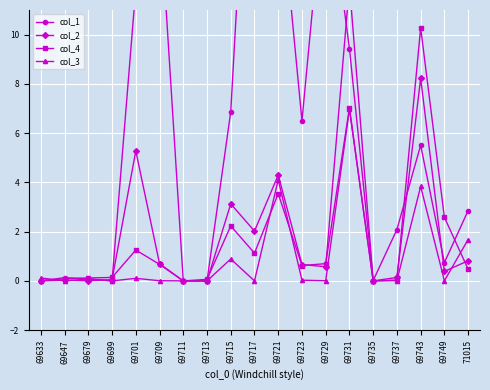

Reading left to right, list all the values displayed in this chart.

col_1: 69633=0.0	69647=0.1	69679=0.1	69699=0.0	69701=11.9	69709=15.3	69711=0.0	69713=0.0	69715=6.9	69717=24.1	69721=16.6	69723=6.5	69729=16.8	69731=9.4	69735=0.0	69737=2.1	69743=5.5	69749=0.7	71015=2.9
col_2: 69633=0.0	69647=0.0	69679=0.0	69699=0.0	69701=5.3	69709=0.7	69711=0.0	69713=0.0	69715=3.1	69717=2.0	69721=4.3	69723=0.7	69729=0.6	69731=12.0	69735=0.0	69737=0.1	69743=8.2	69749=0.4	71015=0.8
col_4: 69633=0.0	69647=0.1	69679=0.1	69699=0.1	69701=1.3	69709=0.7	69711=0.0	69713=0.1	69715=2.2	69717=1.1	69721=3.5	69723=0.6	69729=0.7	69731=7.0	69735=0.0	69737=0.0	69743=10.3	69749=2.6	71015=0.5
col_3: 69633=0.1	69647=0.0	69679=0.1	69699=0.0	69701=0.1	69709=0.0	69711=0.0	69713=0.0	69715=0.9	69717=0.0	69721=4.1	69723=0.0	69729=0.0	69731=7.0	69735=0.0	69737=0.0	69743=3.8	69749=0.0	71015=1.7